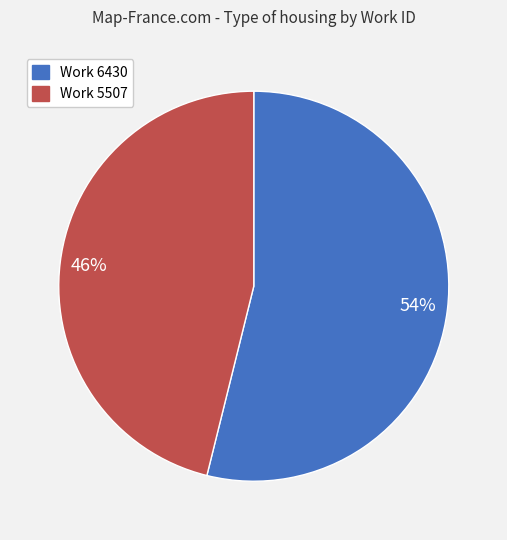

Which has a higher value, Work 6430 or Work 5507?

Work 6430